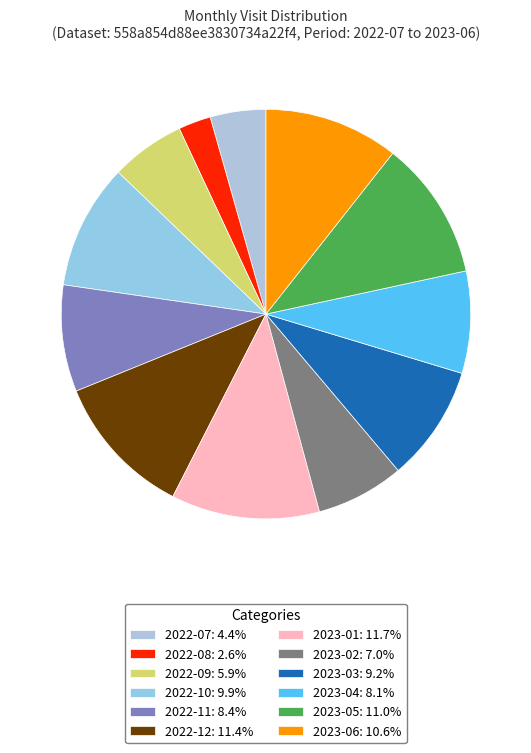

How many segments does this pie chart have?

12